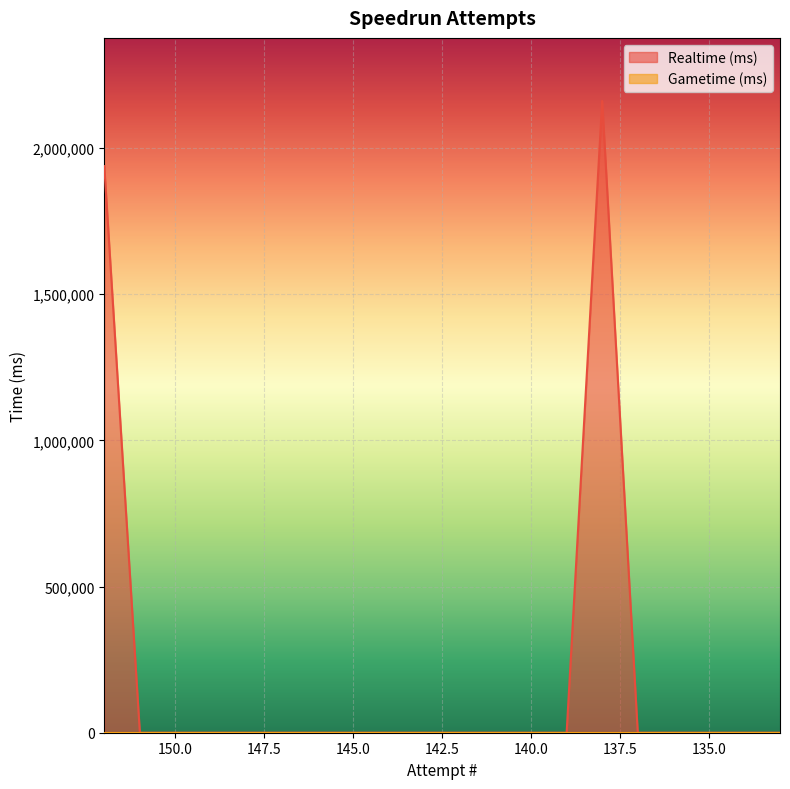

Reading right to left, list all the values displayed in this chart.

133=0	134=0	135=0	136=0	137=0	138=2161143	139=0	140=0	141=0	142=0	143=0	144=0	145=0	146=0	147=0	148=0	149=0	150=0	151=0	152=1938545